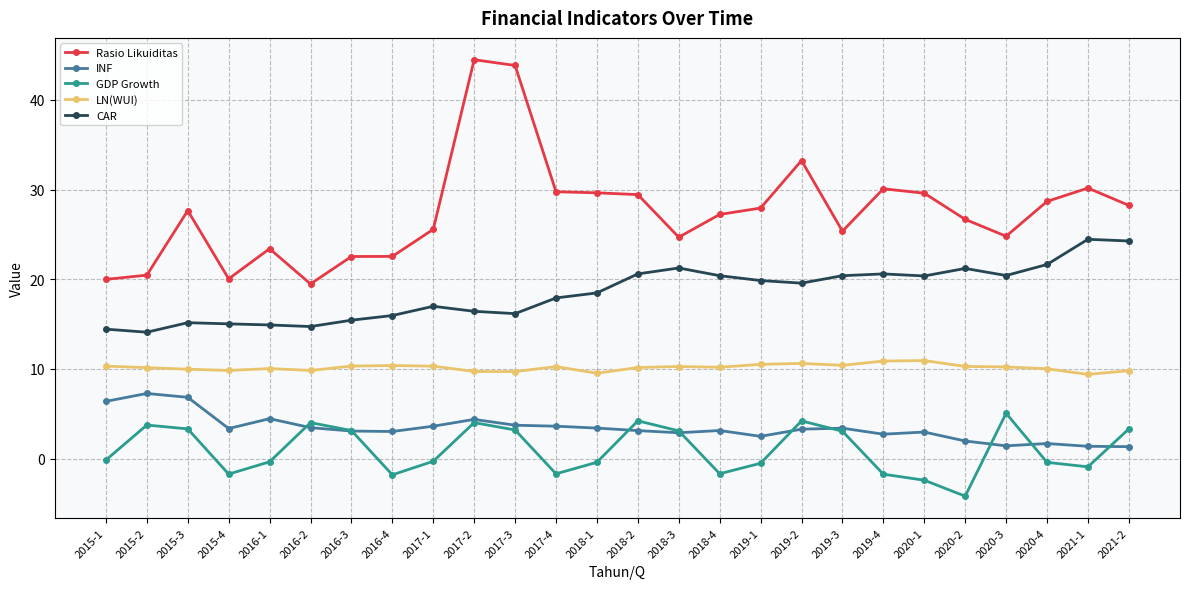

What is the label of the 21st point from the left?

2020-1